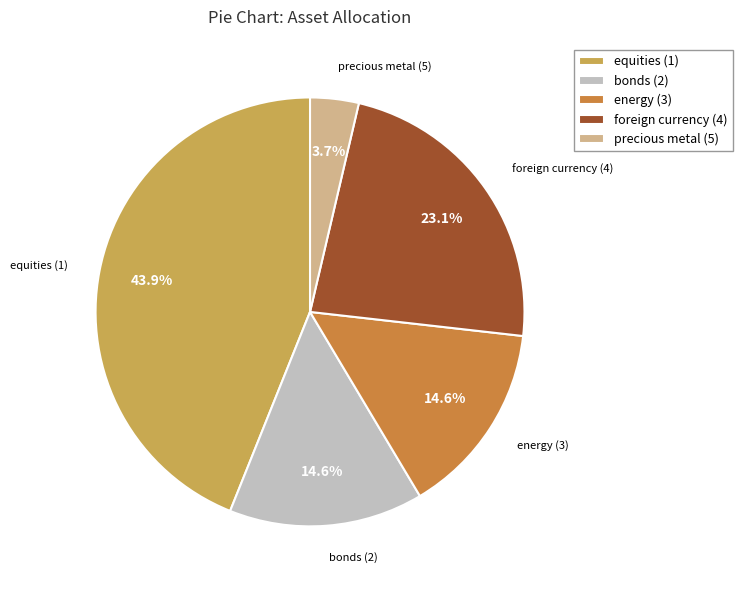

What portion of the pie excludes energy (3)?

85.4%